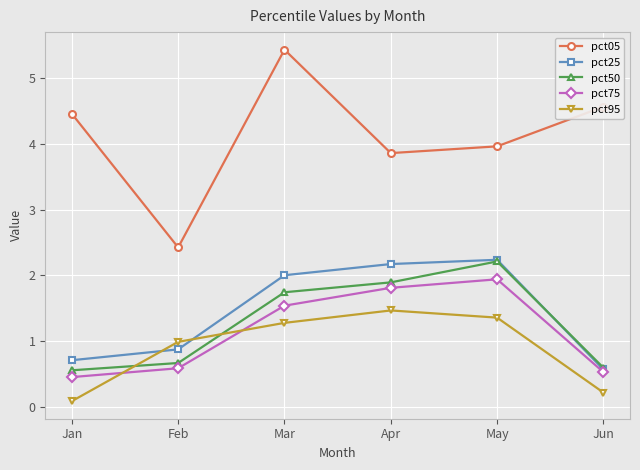

Is the value of pct25 at Jan greater than the value of pct95 at May?

No